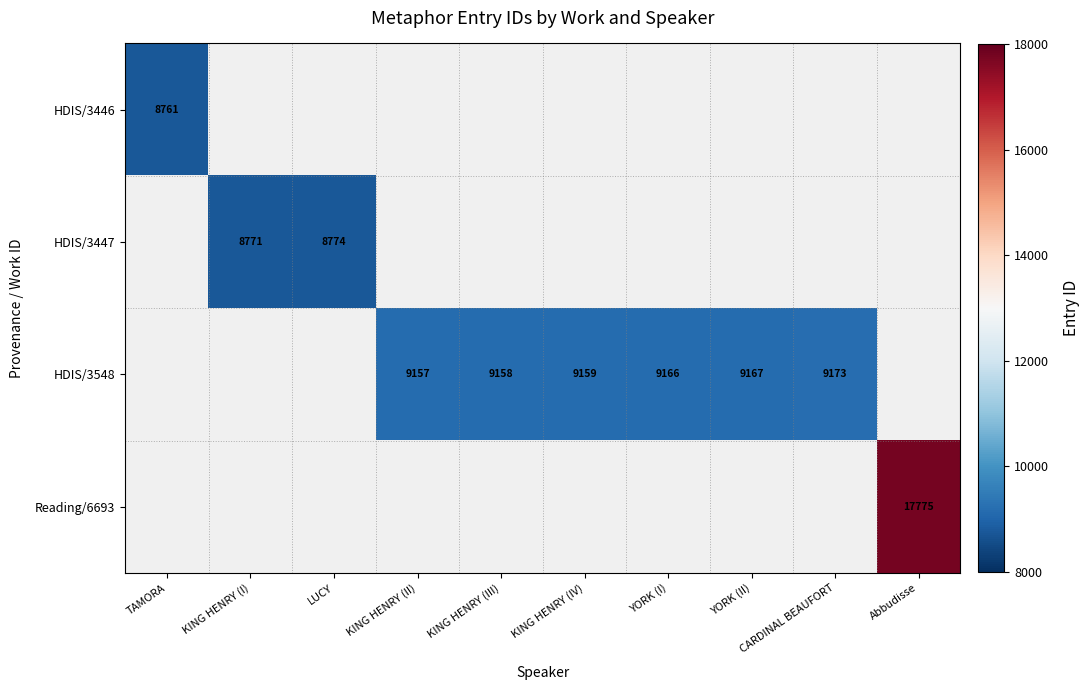

Between KING HENRY (II) and Abbudisse, which is larger?

Abbudisse